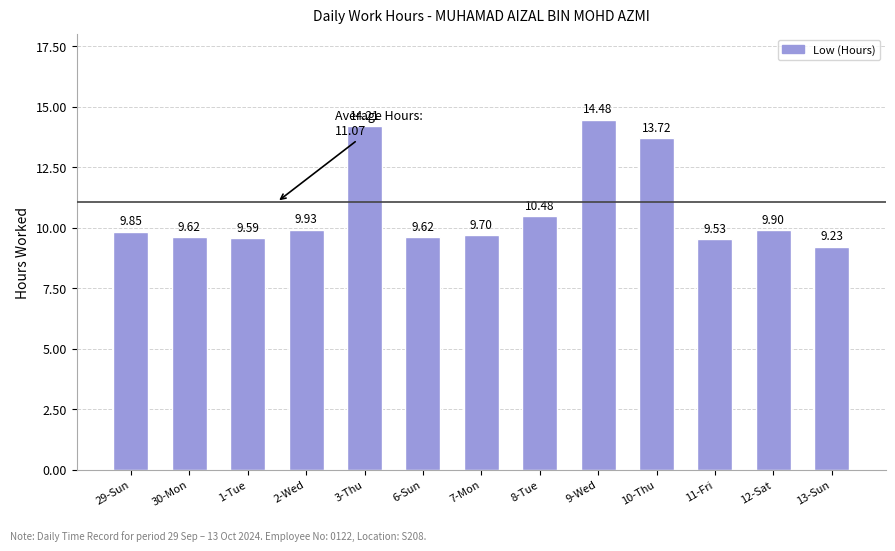

Which has a higher value, 11-Fri or 13-Sun?

11-Fri